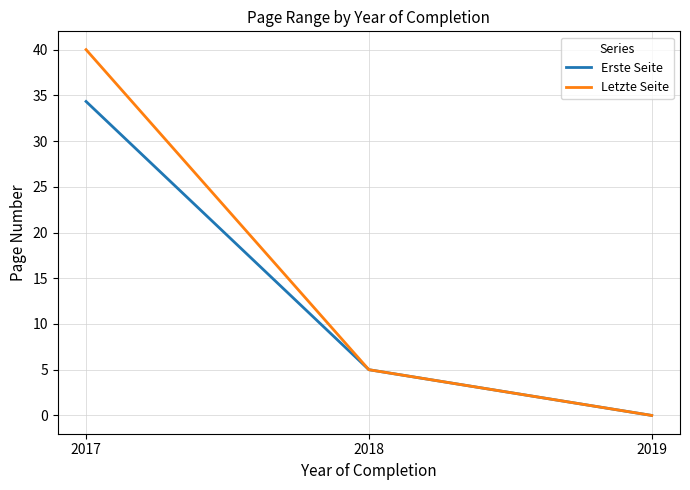

Which label corresponds to the smallest value in the chart?

2019